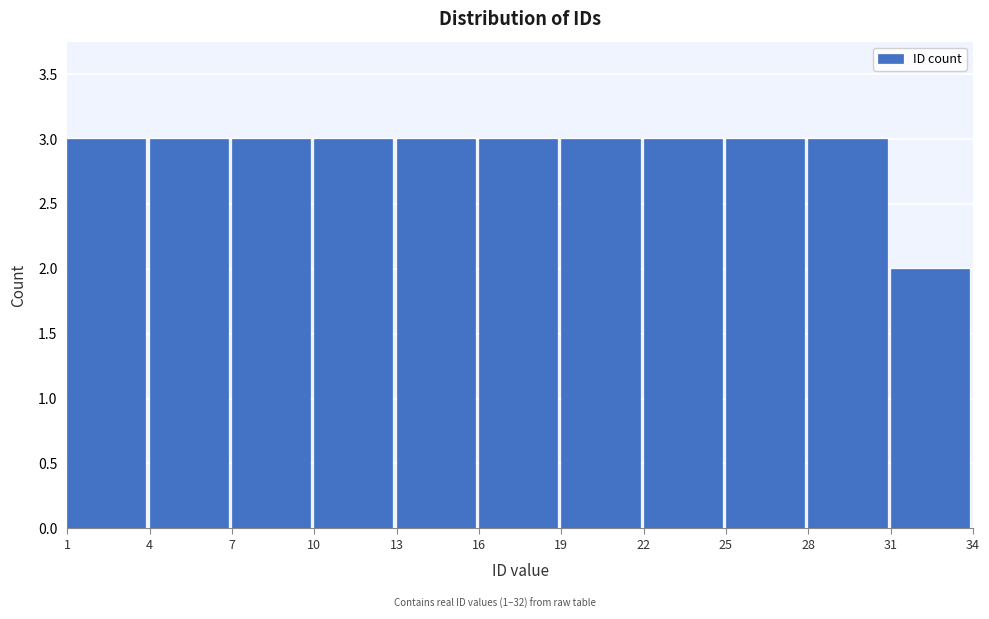

How tall is the bar that spans 13 to 16 on the x-axis? The values are not printed on the chart, so give them approximately, as read against the axis.

3